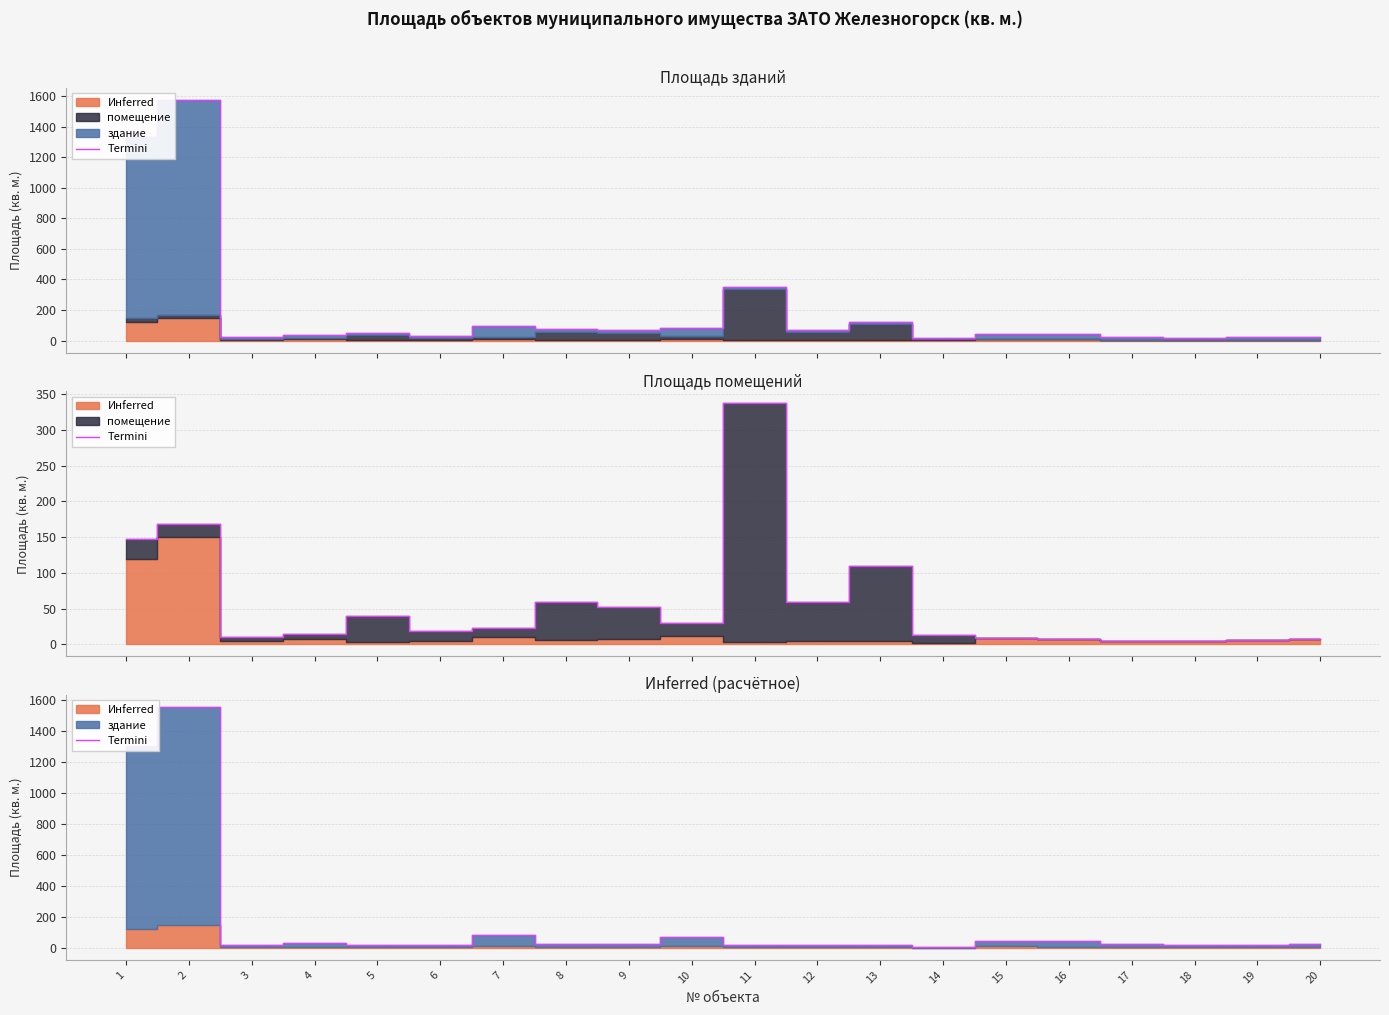

Read the value at 19.

20.9